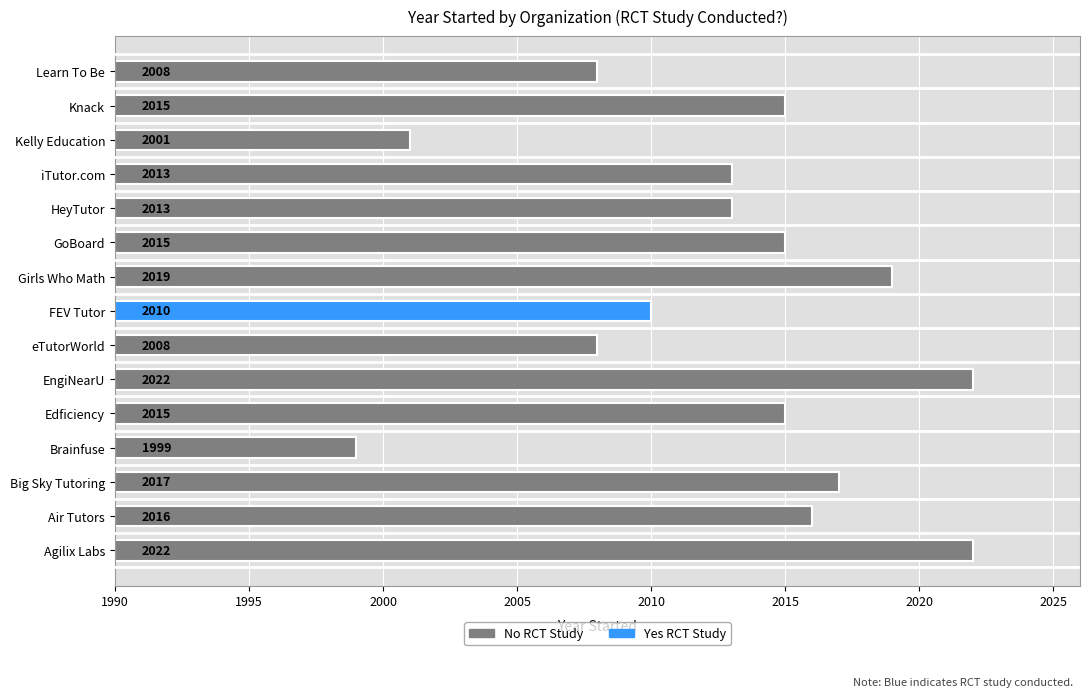

What is the difference between the values at 10 and 2?

4